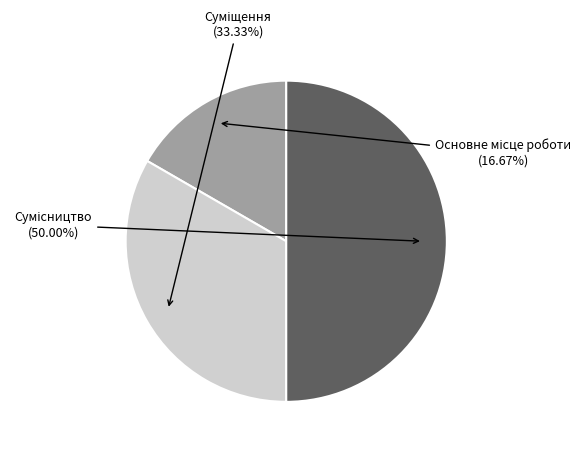

What is the change in value from Основне місце роботи to Сумісництво?

+2